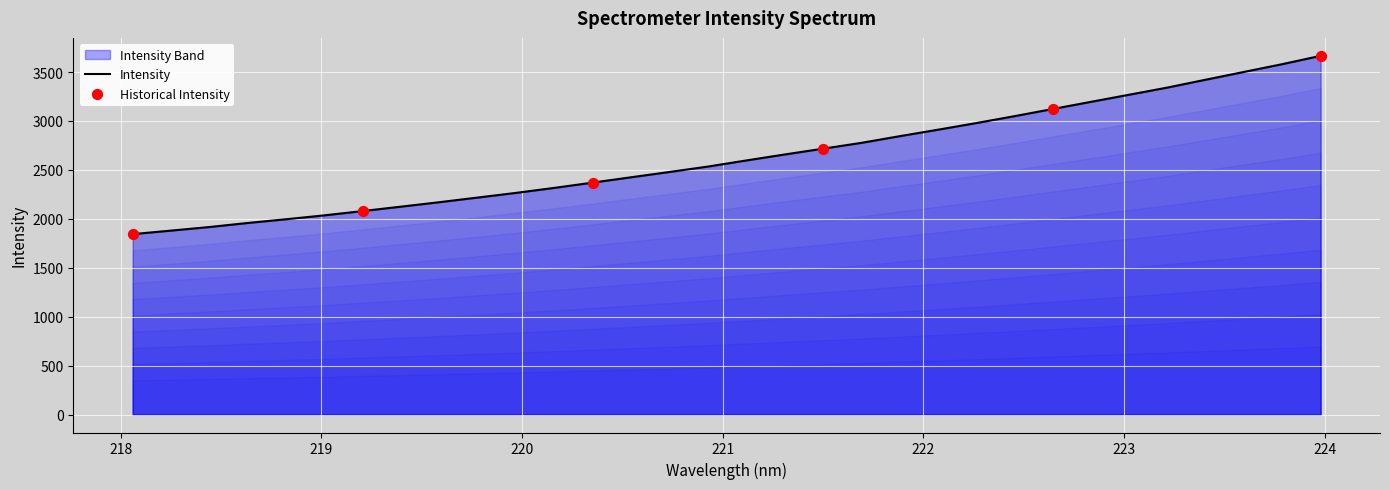

What is the change in value from 219.589 to 219.7801?

+47.6